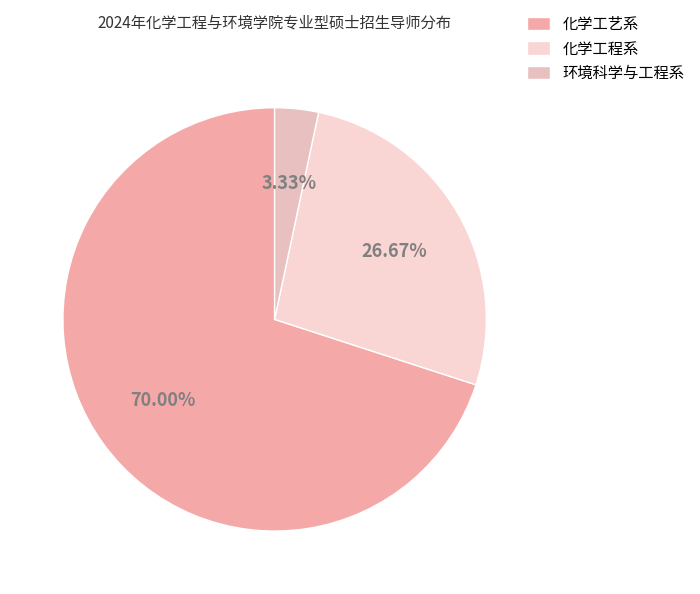

To the nearest percent, what portion does 环境科学与工程系 represent?

3%